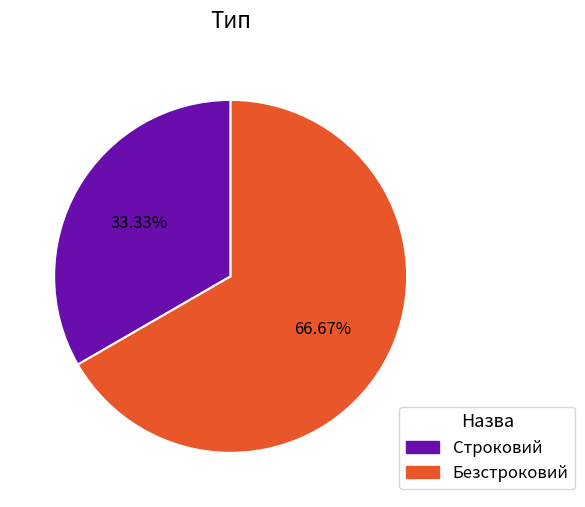

Between Строковий and Безстроковий, which is larger?

Безстроковий